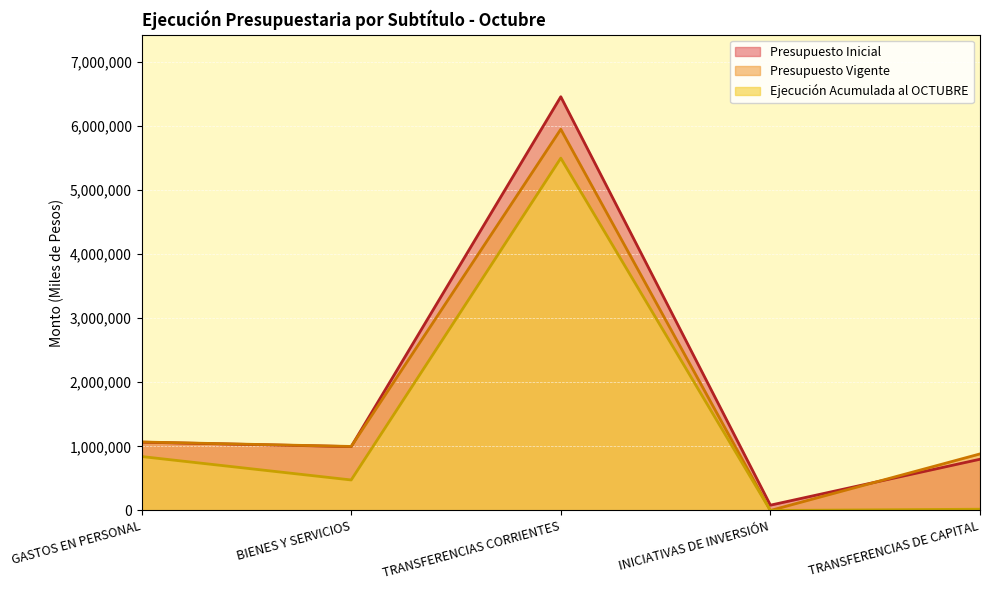

What is the difference between the maximum and minimum values in the Presupuesto Inicial series?

6370206